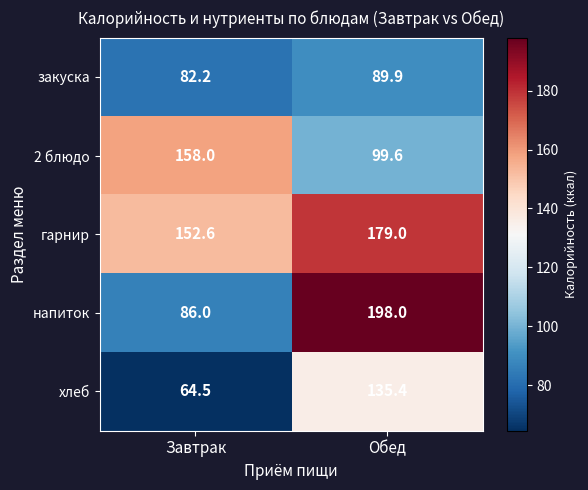

At which label is напиток closest to 142?

Завтрак